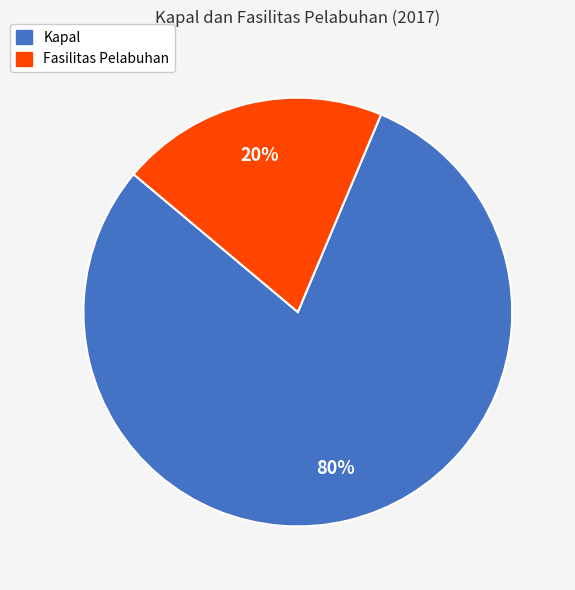

The Kapal slice represents 80% of the pie. True or false?

True